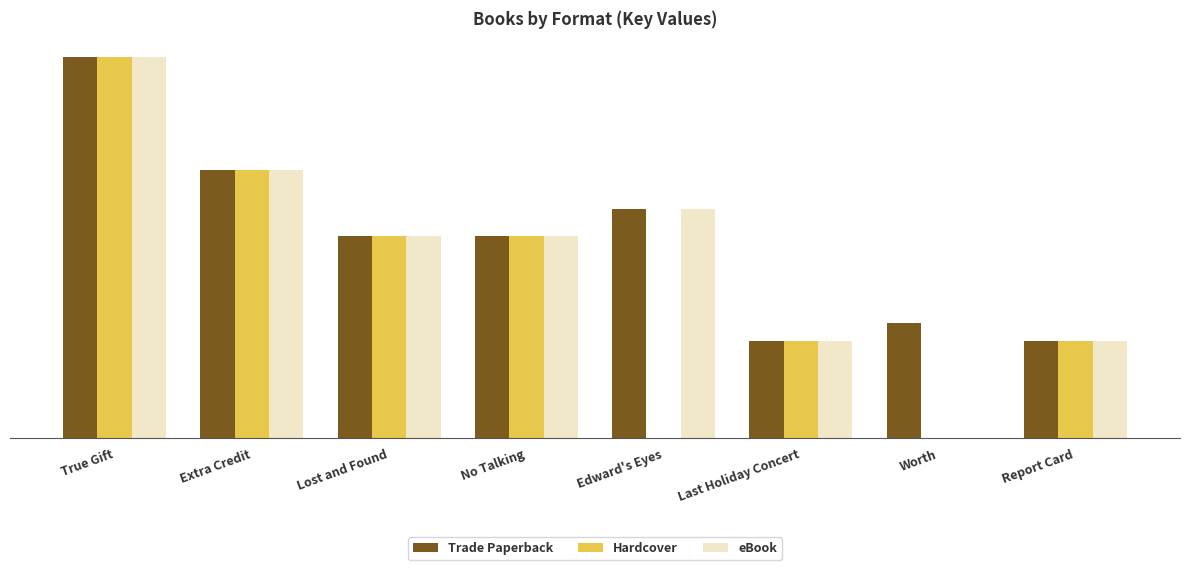

Does the chart contain stacked bars?

No